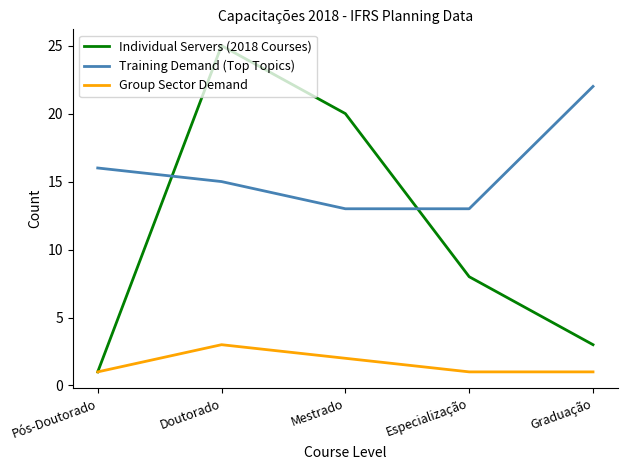

What is the sum of the Group Sector Demand values at Pós-Doutorado and Graduação?

2